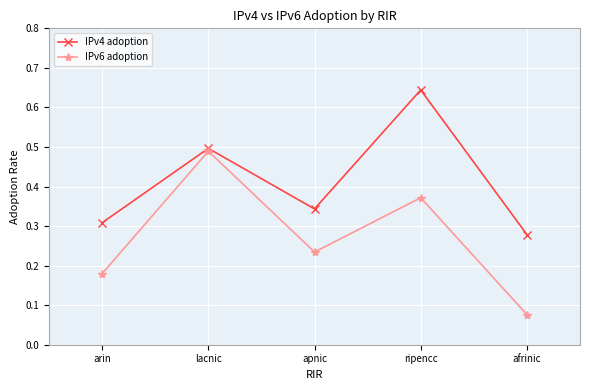

At which category does the chart reach its minimum across all series?

afrinic